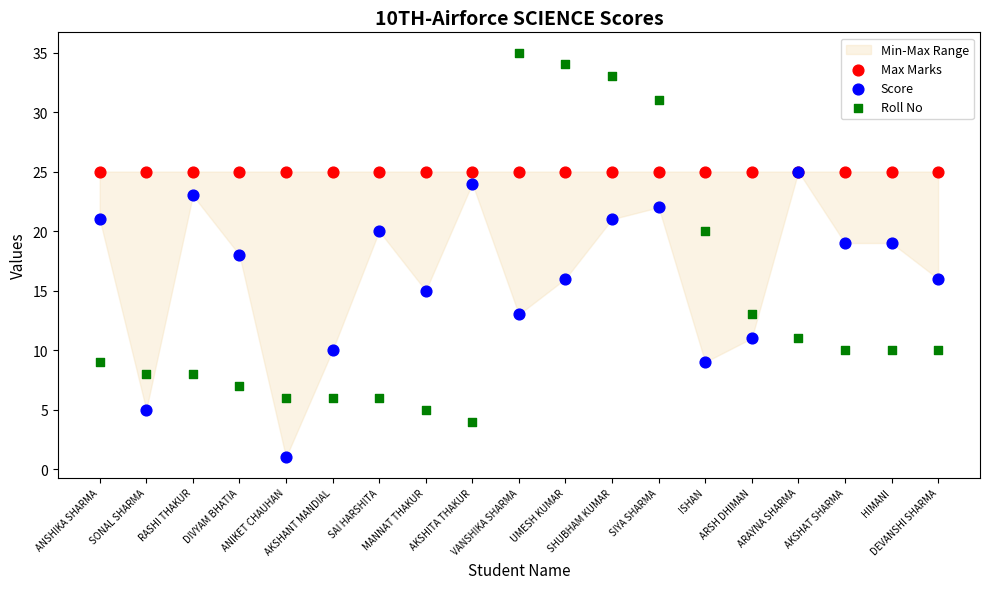

What are all the series names shown in the legend?

Max Marks, Score, Roll No